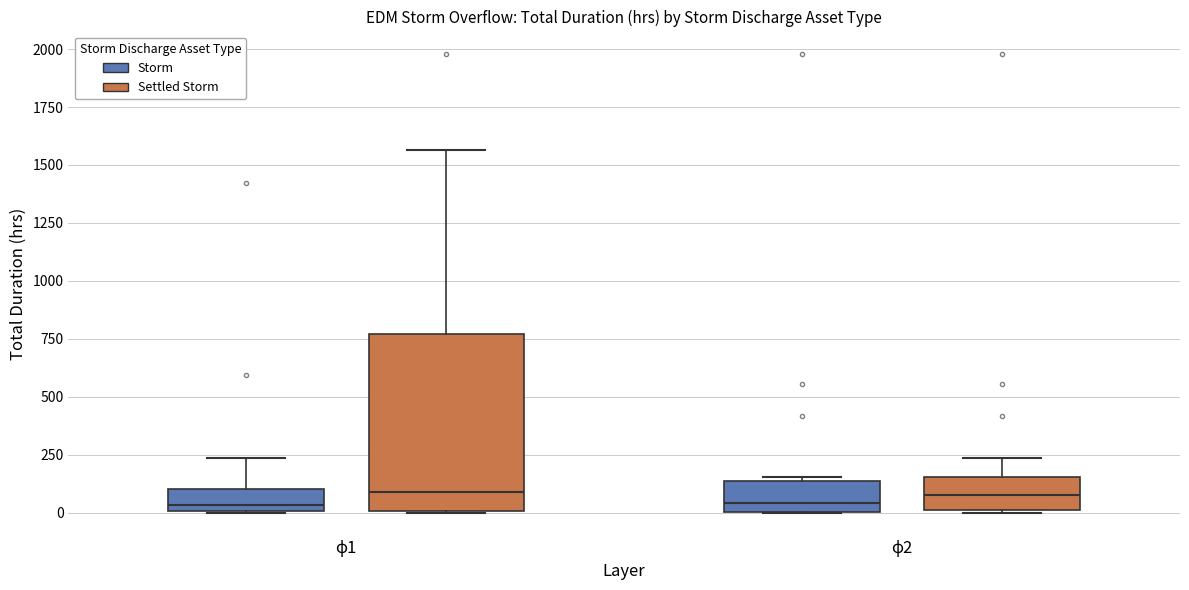

Reading left to right, read every box against the y-axis: the position of its median line, the range the box covers, and the ends of its whiskers. The values are not printed on the chart, so give them approximately, as read against the axis.

ϕ1 (Storm): median 50, box 0 to 100, whiskers 0 to 250
ϕ1 (Settled Storm): median 100, box 0 to 750, whiskers 0 to 1550
ϕ2 (Storm): median 50, box 0 to 150, whiskers 0 to 150 (just above the box's upper edge)
ϕ2 (Settled Storm): median 100, box 0 to 150, whiskers 0 to 250